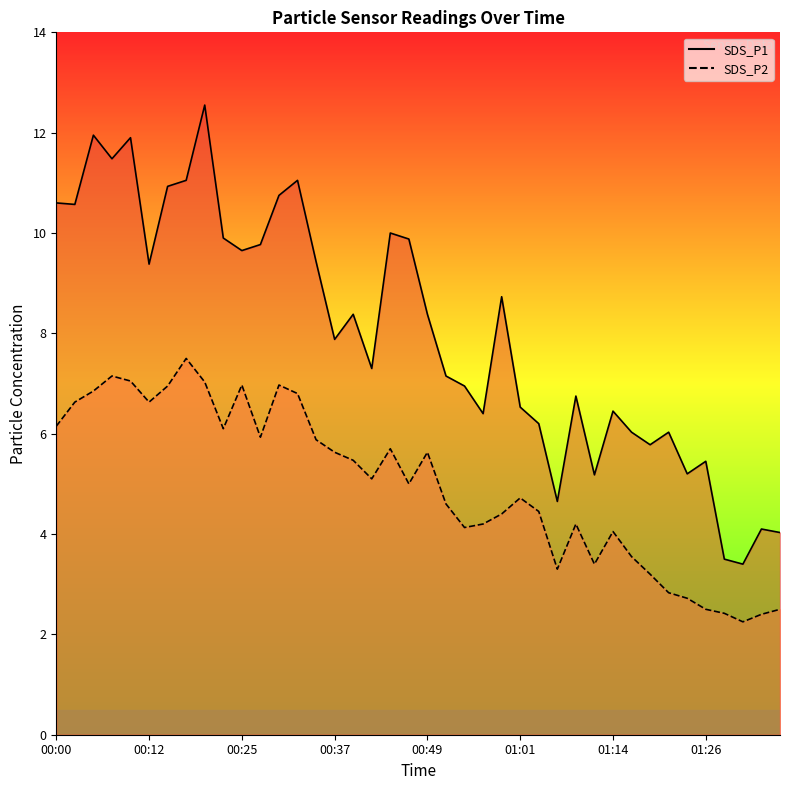

Rank the series by their maximum value, from highest to lowest.

SDS_P1, SDS_P2